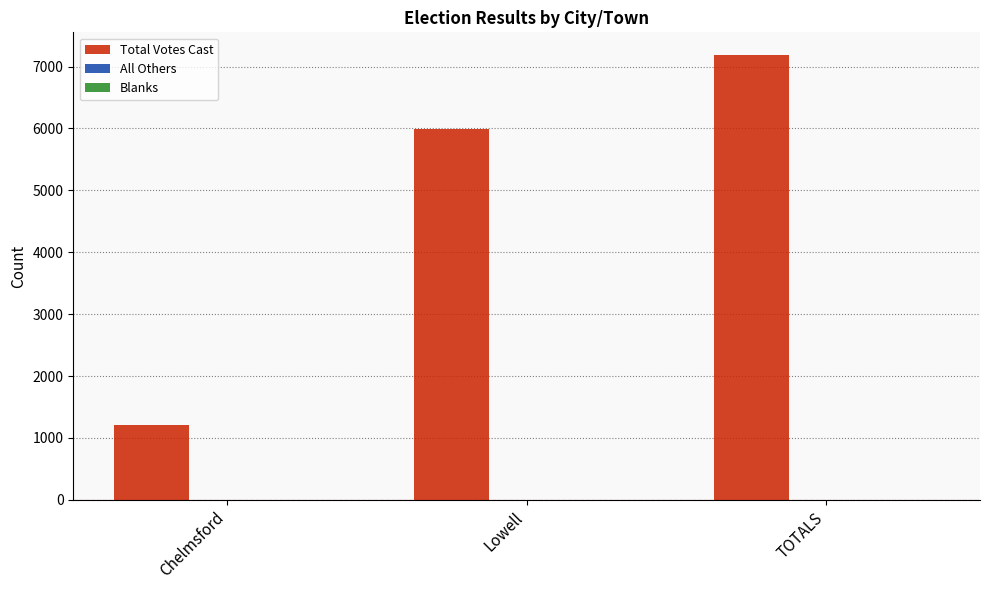

What is the label of the 1st bar from the left?

Chelmsford